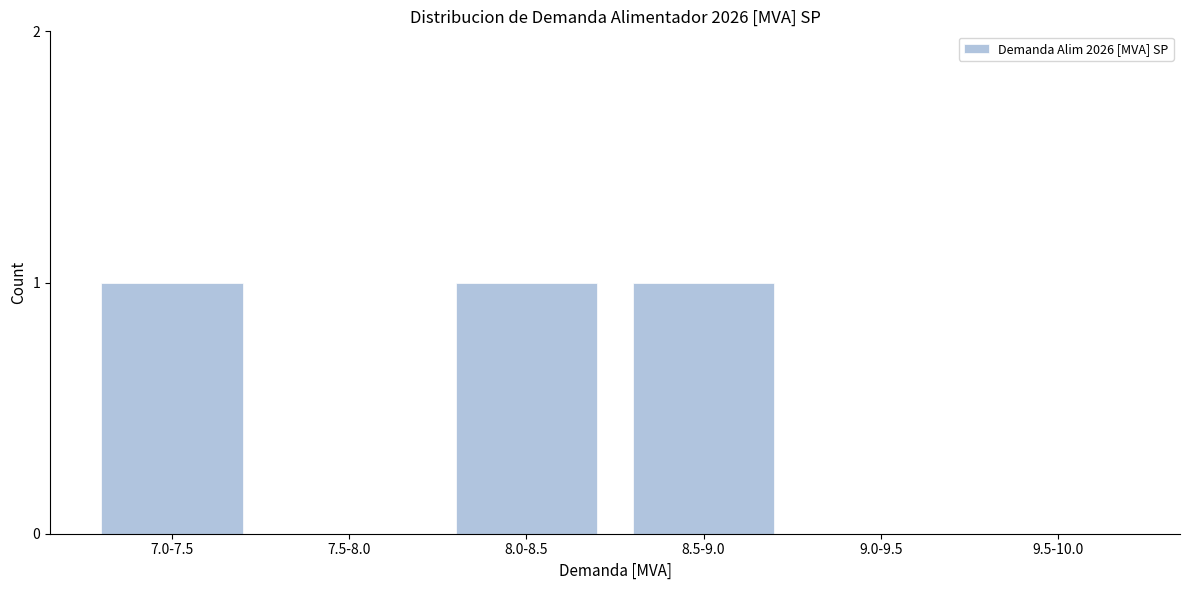

Reading right to left, what are all the values shown in this chart?

9.5-10.0=0	9.0-9.5=0	8.5-9.0=1	8.0-8.5=1	7.5-8.0=0	7.0-7.5=1